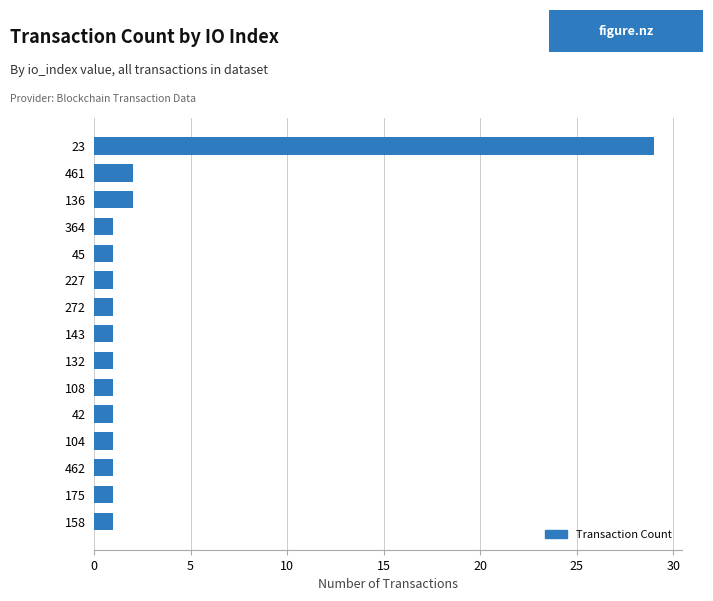

What position from the top is 42?

11